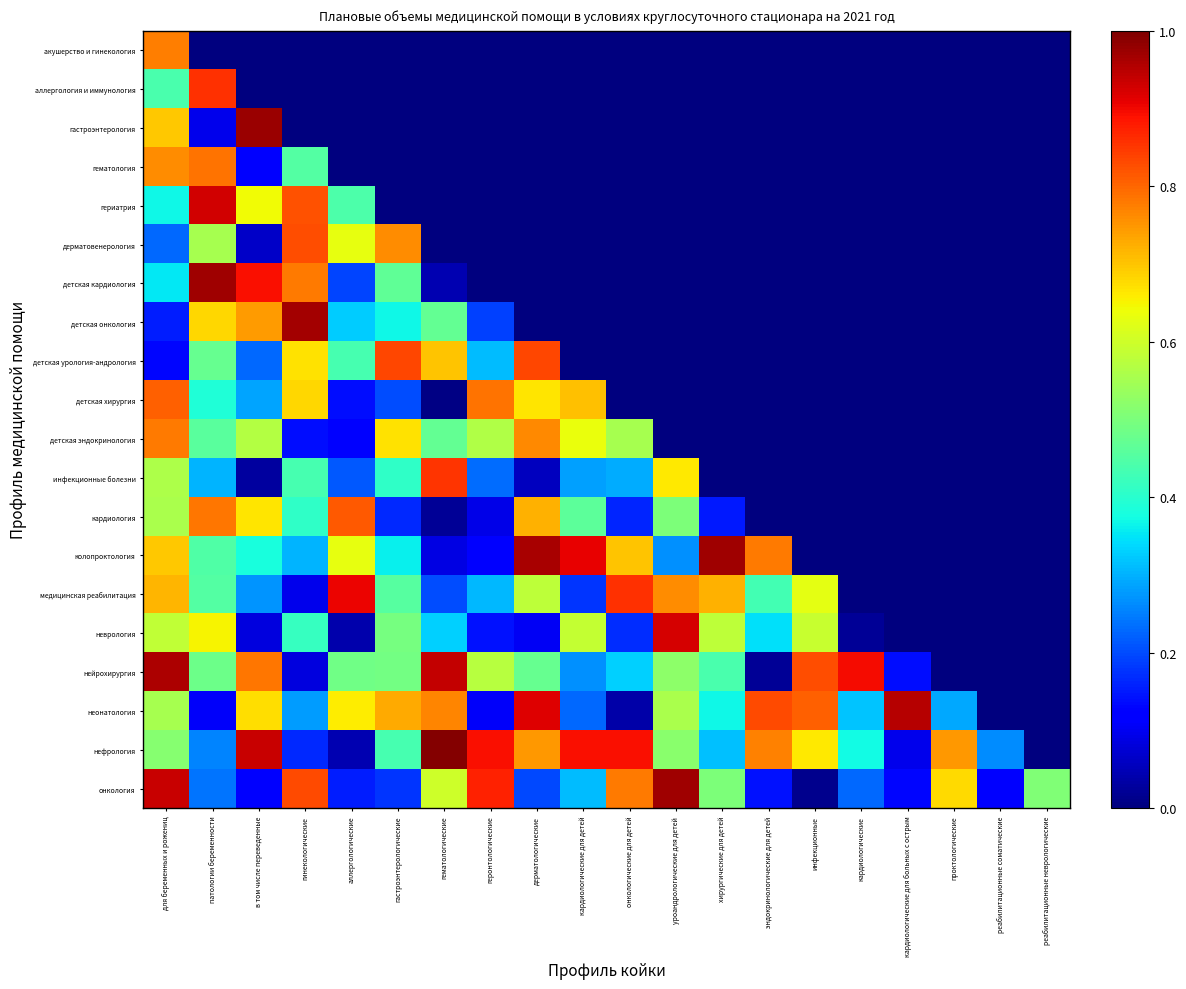

Reading left to right, what are all the values shown in this chart?

акушерство и гинекология: для беременных и рожениц=0.8	патологии беременности=0.0	в том числе переведенные=0.0	гинекологические=0.0	аллергологические=0.0	гастроэнтерологические=0.0	гематологические=0.0	геронтологические=0.0	дерматологические=0.0	кардиологические для детей=0.0	онкологические для детей=0.0	уроандрологические для детей=0.0	хирургические для детей=0.0	эндокринологические для детей=0.0	инфекционные=0.0	кардиологические=0.0	кардиологические для больных с острым=0.0	проктологические=0.0	реабилитационные соматические=0.0	реабилитационные неврологические=0.0
аллергология и иммунология: для беременных и рожениц=0.4	патологии беременности=0.9	в том числе переведенные=0.0	гинекологические=0.0	аллергологические=0.0	гастроэнтерологические=0.0	гематологические=0.0	геронтологические=0.0	дерматологические=0.0	кардиологические для детей=0.0	онкологические для детей=0.0	уроандрологические для детей=0.0	хирургические для детей=0.0	эндокринологические для детей=0.0	инфекционные=0.0	кардиологические=0.0	кардиологические для больных с острым=0.0	проктологические=0.0	реабилитационные соматические=0.0	реабилитационные неврологические=0.0
гастроэнтерология: для беременных и рожениц=0.7	патологии беременности=0.1	в том числе переведенные=1.0	гинекологические=0.0	аллергологические=0.0	гастроэнтерологические=0.0	гематологические=0.0	геронтологические=0.0	дерматологические=0.0	кардиологические для детей=0.0	онкологические для детей=0.0	уроандрологические для детей=0.0	хирургические для детей=0.0	эндокринологические для детей=0.0	инфекционные=0.0	кардиологические=0.0	кардиологические для больных с острым=0.0	проктологические=0.0	реабилитационные соматические=0.0	реабилитационные неврологические=0.0
гематология: для беременных и рожениц=0.8	патологии беременности=0.8	в том числе переведенные=0.1	гинекологические=0.5	аллергологические=0.0	гастроэнтерологические=0.0	гематологические=0.0	геронтологические=0.0	дерматологические=0.0	кардиологические для детей=0.0	онкологические для детей=0.0	уроандрологические для детей=0.0	хирургические для детей=0.0	эндокринологические для детей=0.0	инфекционные=0.0	кардиологические=0.0	кардиологические для больных с острым=0.0	проктологические=0.0	реабилитационные соматические=0.0	реабилитационные неврологические=0.0
гериатрия: для беременных и рожениц=0.4	патологии беременности=0.9	в том числе переведенные=0.6	гинекологические=0.8	аллергологические=0.4	гастроэнтерологические=0.0	гематологические=0.0	геронтологические=0.0	дерматологические=0.0	кардиологические для детей=0.0	онкологические для детей=0.0	уроандрологические для детей=0.0	хирургические для детей=0.0	эндокринологические для детей=0.0	инфекционные=0.0	кардиологические=0.0	кардиологические для больных с острым=0.0	проктологические=0.0	реабилитационные соматические=0.0	реабилитационные неврологические=0.0
дерматовенерология: для беременных и рожениц=0.2	патологии беременности=0.6	в том числе переведенные=0.1	гинекологические=0.8	аллергологические=0.6	гастроэнтерологические=0.8	гематологические=0.0	геронтологические=0.0	дерматологические=0.0	кардиологические для детей=0.0	онкологические для детей=0.0	уроандрологические для детей=0.0	хирургические для детей=0.0	эндокринологические для детей=0.0	инфекционные=0.0	кардиологические=0.0	кардиологические для больных с острым=0.0	проктологические=0.0	реабилитационные соматические=0.0	реабилитационные неврологические=0.0
детская кардиология: для беременных и рожениц=0.4	патологии беременности=1.0	в том числе переведенные=0.9	гинекологические=0.8	аллергологические=0.2	гастроэнтерологические=0.5	гематологические=0.0	геронтологические=0.0	дерматологические=0.0	кардиологические для детей=0.0	онкологические для детей=0.0	уроандрологические для детей=0.0	хирургические для детей=0.0	эндокринологические для детей=0.0	инфекционные=0.0	кардиологические=0.0	кардиологические для больных с острым=0.0	проктологические=0.0	реабилитационные соматические=0.0	реабилитационные неврологические=0.0
детская онкология: для беременных и рожениц=0.2	патологии беременности=0.7	в том числе переведенные=0.7	гинекологические=1.0	аллергологические=0.3	гастроэнтерологические=0.4	гематологические=0.5	геронтологические=0.2	дерматологические=0.0	кардиологические для детей=0.0	онкологические для детей=0.0	уроандрологические для детей=0.0	хирургические для детей=0.0	эндокринологические для детей=0.0	инфекционные=0.0	кардиологические=0.0	кардиологические для больных с острым=0.0	проктологические=0.0	реабилитационные соматические=0.0	реабилитационные неврологические=0.0
детская урология-андрология: для беременных и рожениц=0.1	патологии беременности=0.5	в том числе переведенные=0.2	гинекологические=0.7	аллергологические=0.4	гастроэнтерологические=0.8	гематологические=0.7	геронтологические=0.3	дерматологические=0.8	кардиологические для детей=0.0	онкологические для детей=0.0	уроандрологические для детей=0.0	хирургические для детей=0.0	эндокринологические для детей=0.0	инфекционные=0.0	кардиологические=0.0	кардиологические для больных с острым=0.0	проктологические=0.0	реабилитационные соматические=0.0	реабилитационные неврологические=0.0
детская хирургия: для беременных и рожениц=0.8	патологии беременности=0.4	в том числе переведенные=0.3	гинекологические=0.7	аллергологические=0.1	гастроэнтерологические=0.2	гематологические=0.0	геронтологические=0.8	дерматологические=0.7	кардиологические для детей=0.7	онкологические для детей=0.0	уроандрологические для детей=0.0	хирургические для детей=0.0	эндокринологические для детей=0.0	инфекционные=0.0	кардиологические=0.0	кардиологические для больных с острым=0.0	проктологические=0.0	реабилитационные соматические=0.0	реабилитационные неврологические=0.0
детская эндокринология: для беременных и рожениц=0.8	патологии беременности=0.5	в том числе переведенные=0.6	гинекологические=0.1	аллергологические=0.1	гастроэнтерологические=0.7	гематологические=0.5	геронтологические=0.6	дерматологические=0.8	кардиологические для детей=0.6	онкологические для детей=0.6	уроандрологические для детей=0.0	хирургические для детей=0.0	эндокринологические для детей=0.0	инфекционные=0.0	кардиологические=0.0	кардиологические для больных с острым=0.0	проктологические=0.0	реабилитационные соматические=0.0	реабилитационные неврологические=0.0
инфекционные болезни: для беременных и рожениц=0.6	патологии беременности=0.3	в том числе переведенные=0.0	гинекологические=0.4	аллергологические=0.2	гастроэнтерологические=0.4	гематологические=0.9	геронтологические=0.2	дерматологические=0.1	кардиологические для детей=0.3	онкологические для детей=0.3	уроандрологические для детей=0.7	хирургические для детей=0.0	эндокринологические для детей=0.0	инфекционные=0.0	кардиологические=0.0	кардиологические для больных с острым=0.0	проктологические=0.0	реабилитационные соматические=0.0	реабилитационные неврологические=0.0
кардиология: для беременных и рожениц=0.6	патологии беременности=0.8	в том числе переведенные=0.7	гинекологические=0.4	аллергологические=0.8	гастроэнтерологические=0.2	гематологические=0.0	геронтологические=0.1	дерматологические=0.7	кардиологические для детей=0.5	онкологические для детей=0.2	уроандрологические для детей=0.5	хирургические для детей=0.2	эндокринологические для детей=0.0	инфекционные=0.0	кардиологические=0.0	кардиологические для больных с острым=0.0	проктологические=0.0	реабилитационные соматические=0.0	реабилитационные неврологические=0.0
колопроктология: для беременных и рожениц=0.7	патологии беременности=0.4	в том числе переведенные=0.4	гинекологические=0.3	аллергологические=0.6	гастроэнтерологические=0.4	гематологические=0.1	геронтологические=0.1	дерматологические=1.0	кардиологические для детей=0.9	онкологические для детей=0.7	уроандрологические для детей=0.3	хирургические для детей=1.0	эндокринологические для детей=0.8	инфекционные=0.0	кардиологические=0.0	кардиологические для больных с острым=0.0	проктологические=0.0	реабилитационные соматические=0.0	реабилитационные неврологические=0.0
медицинская реабилитация: для беременных и рожениц=0.7	патологии беременности=0.4	в том числе переведенные=0.3	гинекологические=0.1	аллергологические=0.9	гастроэнтерологические=0.5	гематологические=0.2	геронтологические=0.3	дерматологические=0.6	кардиологические для детей=0.2	онкологические для детей=0.9	уроандрологические для детей=0.8	хирургические для детей=0.7	эндокринологические для детей=0.4	инфекционные=0.6	кардиологические=0.0	кардиологические для больных с острым=0.0	проктологические=0.0	реабилитационные соматические=0.0	реабилитационные неврологические=0.0
неврология: для беременных и рожениц=0.6	патологии беременности=0.6	в том числе переведенные=0.1	гинекологические=0.4	аллергологические=0.0	гастроэнтерологические=0.5	гематологические=0.3	геронтологические=0.1	дерматологические=0.1	кардиологические для детей=0.6	онкологические для детей=0.2	уроандрологические для детей=0.9	хирургические для детей=0.6	эндокринологические для детей=0.3	инфекционные=0.6	кардиологические=0.0	кардиологические для больных с острым=0.0	проктологические=0.0	реабилитационные соматические=0.0	реабилитационные неврологические=0.0
нейрохирургия: для беременных и рожениц=1.0	патологии беременности=0.5	в том числе переведенные=0.8	гинекологические=0.1	аллергологические=0.5	гастроэнтерологические=0.5	гематологические=0.9	геронтологические=0.6	дерматологические=0.5	кардиологические для детей=0.3	онкологические для детей=0.3	уроандрологические для детей=0.5	хирургические для детей=0.4	эндокринологические для детей=0.0	инфекционные=0.8	кардиологические=0.9	кардиологические для больных с острым=0.1	проктологические=0.0	реабилитационные соматические=0.0	реабилитационные неврологические=0.0
неонатология: для беременных и рожениц=0.6	патологии беременности=0.1	в том числе переведенные=0.7	гинекологические=0.3	аллергологические=0.7	гастроэнтерологические=0.7	гематологические=0.8	геронтологические=0.1	дерматологические=0.9	кардиологические для детей=0.2	онкологические для детей=0.0	уроандрологические для детей=0.6	хирургические для детей=0.4	эндокринологические для детей=0.8	инфекционные=0.8	кардиологические=0.3	кардиологические для больных с острым=1.0	проктологические=0.3	реабилитационные соматические=0.0	реабилитационные неврологические=0.0
нефрология: для беременных и рожениц=0.5	патологии беременности=0.3	в том числе переведенные=0.9	гинекологические=0.2	аллергологические=0.0	гастроэнтерологические=0.4	гематологические=1.0	геронтологические=0.9	дерматологические=0.7	кардиологические для детей=0.9	онкологические для детей=0.9	уроандрологические для детей=0.5	хирургические для детей=0.3	эндокринологические для детей=0.8	инфекционные=0.7	кардиологические=0.4	кардиологические для больных с острым=0.1	проктологические=0.7	реабилитационные соматические=0.3	реабилитационные неврологические=0.0
онкология: для беременных и рожениц=0.9	патологии беременности=0.2	в том числе переведенные=0.1	гинекологические=0.8	аллергологические=0.2	гастроэнтерологические=0.2	гематологические=0.6	геронтологические=0.9	дерматологические=0.2	кардиологические для детей=0.3	онкологические для детей=0.8	уроандрологические для детей=1.0	хирургические для детей=0.5	эндокринологические для детей=0.1	инфекционные=0.0	кардиологические=0.2	кардиологические для больных с острым=0.1	проктологические=0.7	реабилитационные соматические=0.1	реабилитационные неврологические=0.5